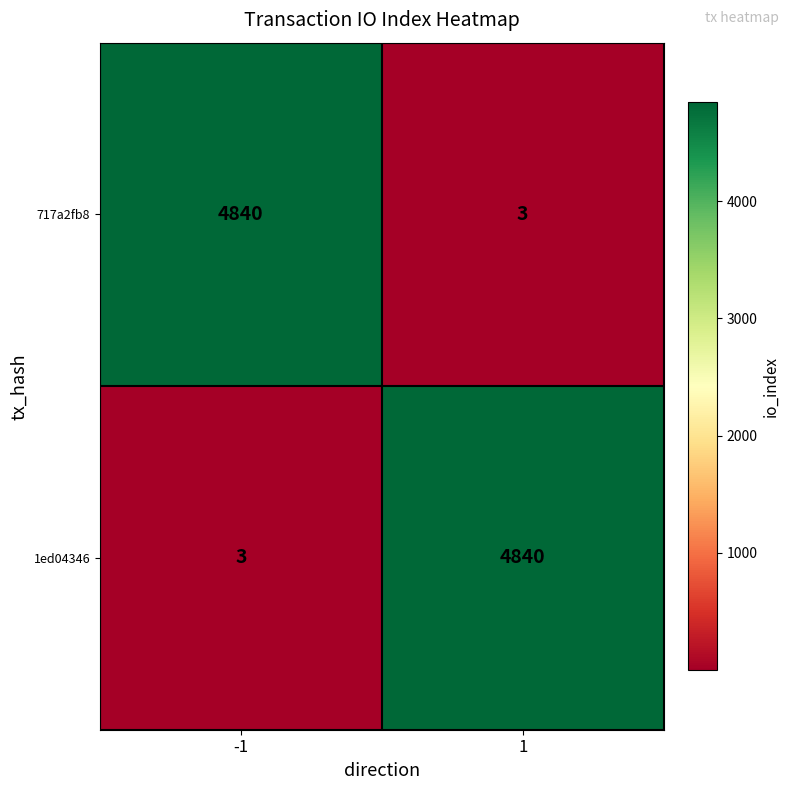

What is the difference between the 717a2fb8 values at -1 and 1?

4837